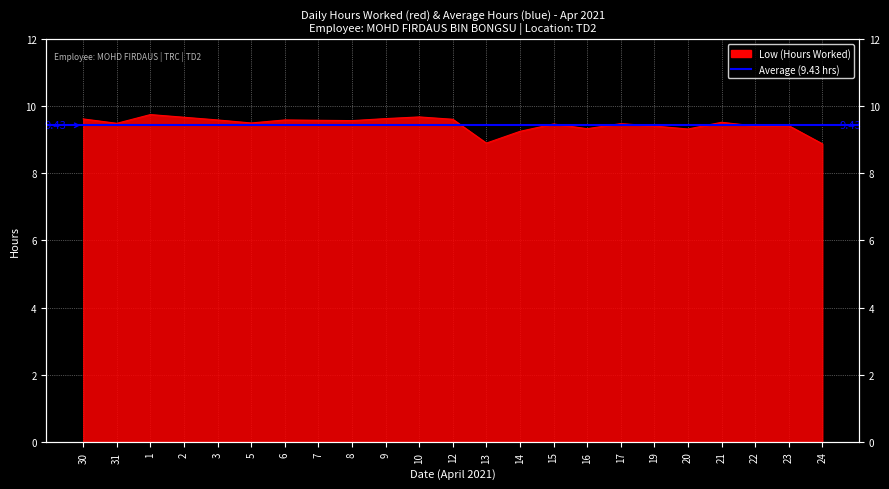

How many data points does each series have?

23